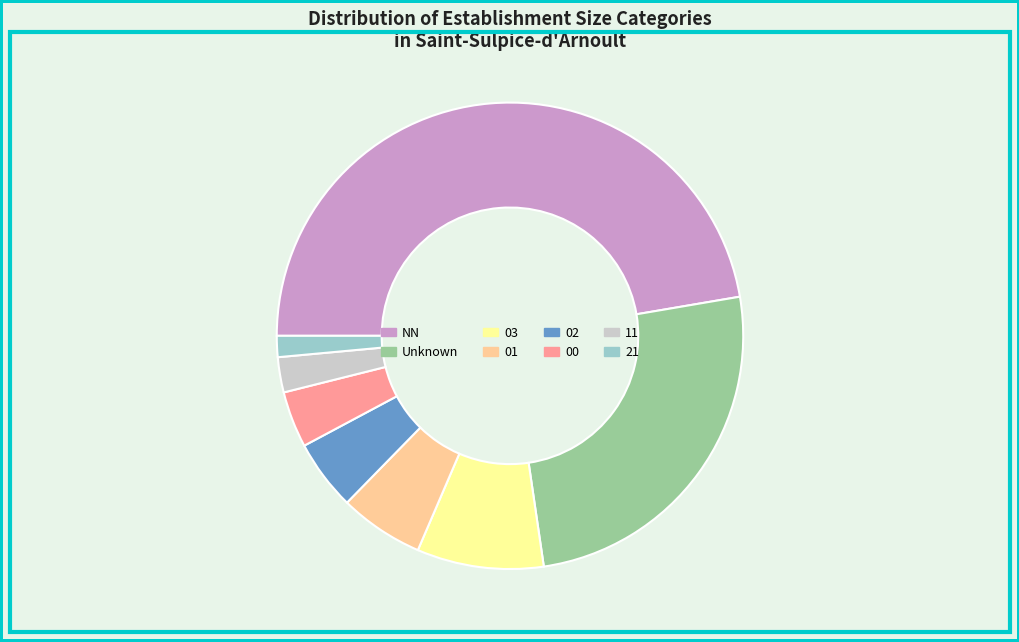

How many segments does this pie chart have?

8